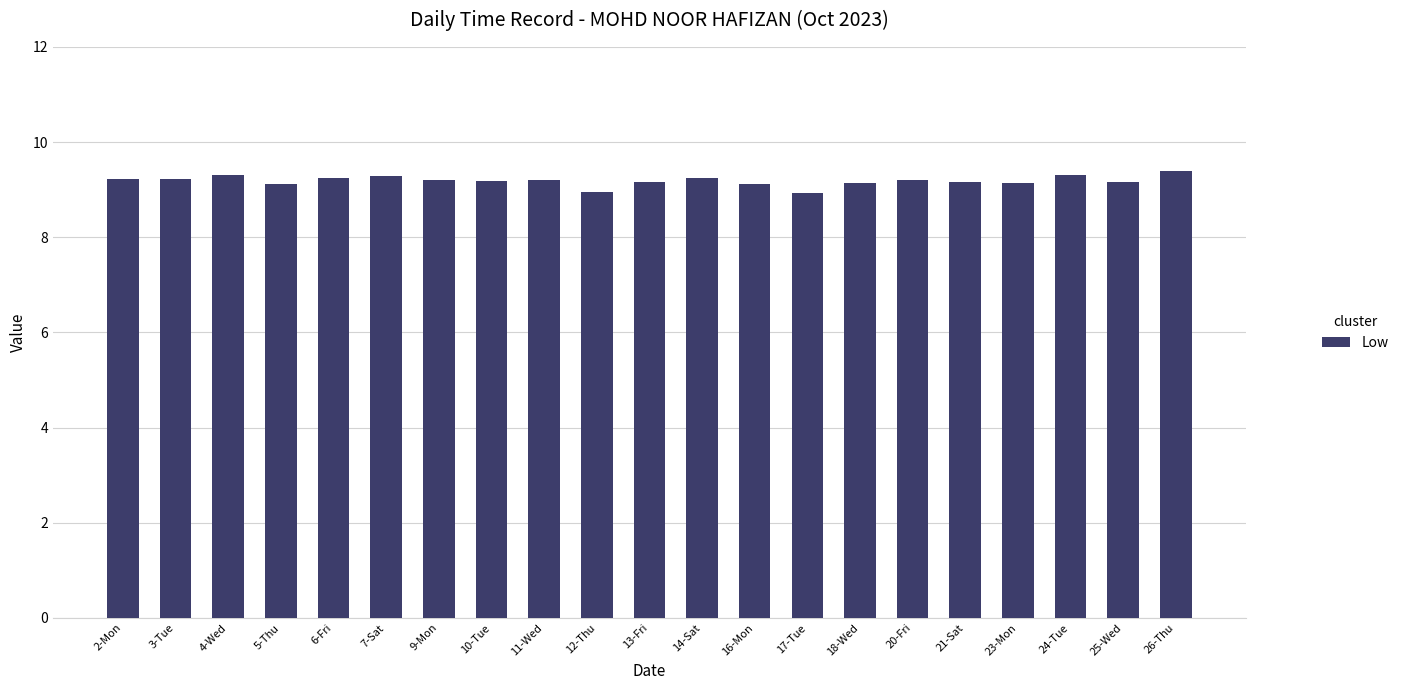

How many data points does each series have?

21